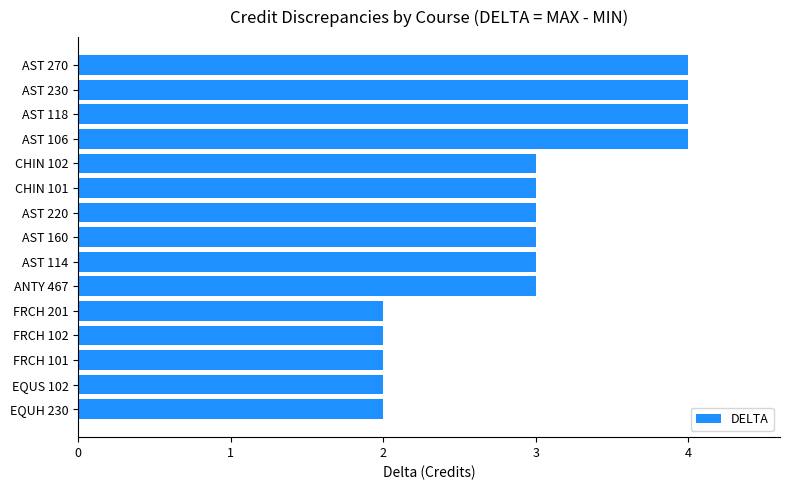

The value at FRCH 201 is 2. True or false?

True